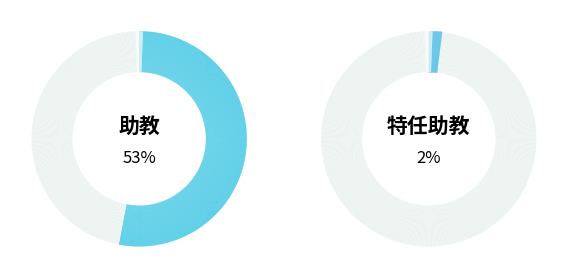

Combined, do 特任助教 and 助教授 account for over 50%?

No